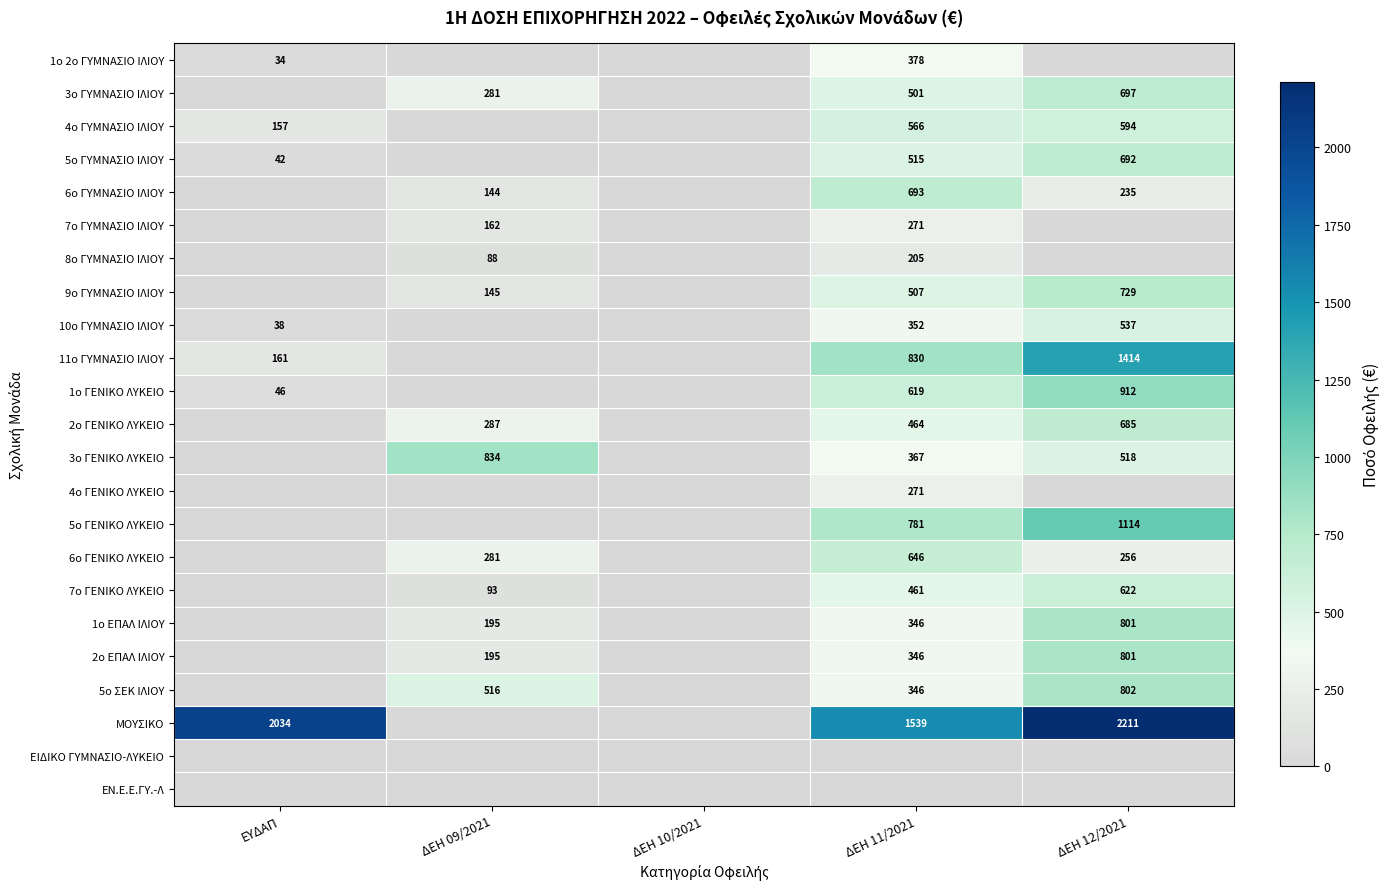

Is it true that 8ο ΓΥΜΝΑΣΙΟ ΙΛΙΟΥ equals 26 at ΔΕΗ 09/2021?

False